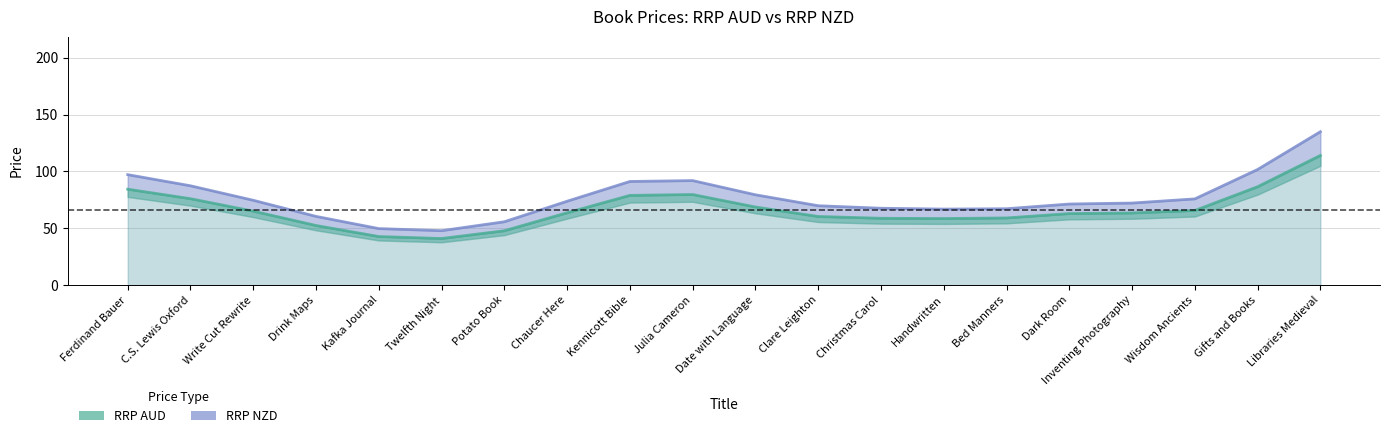

What is the total value across all series at Potato Book?

103.6